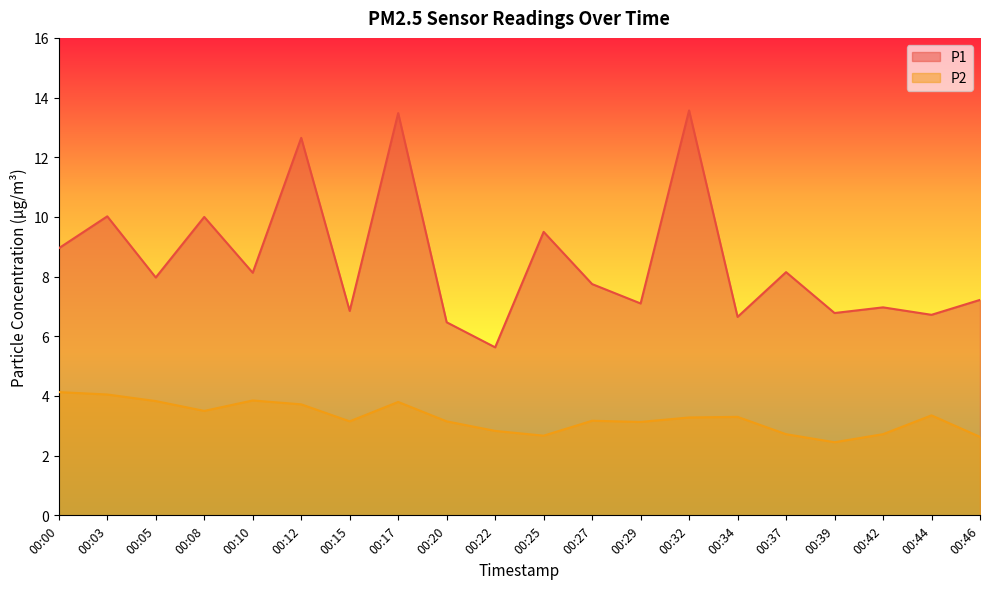

True or false: P1 has a value of 10.0 at 00:03.

True